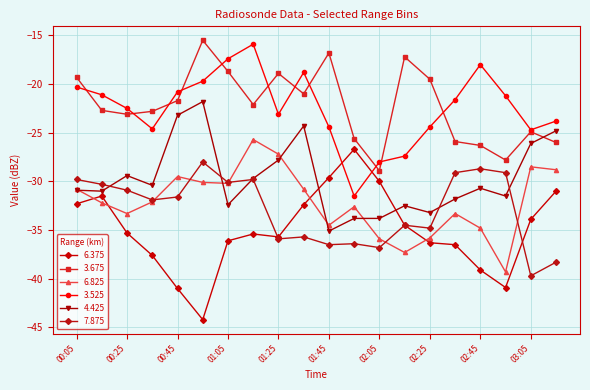

How many data points in 6.825 are above -32?

9